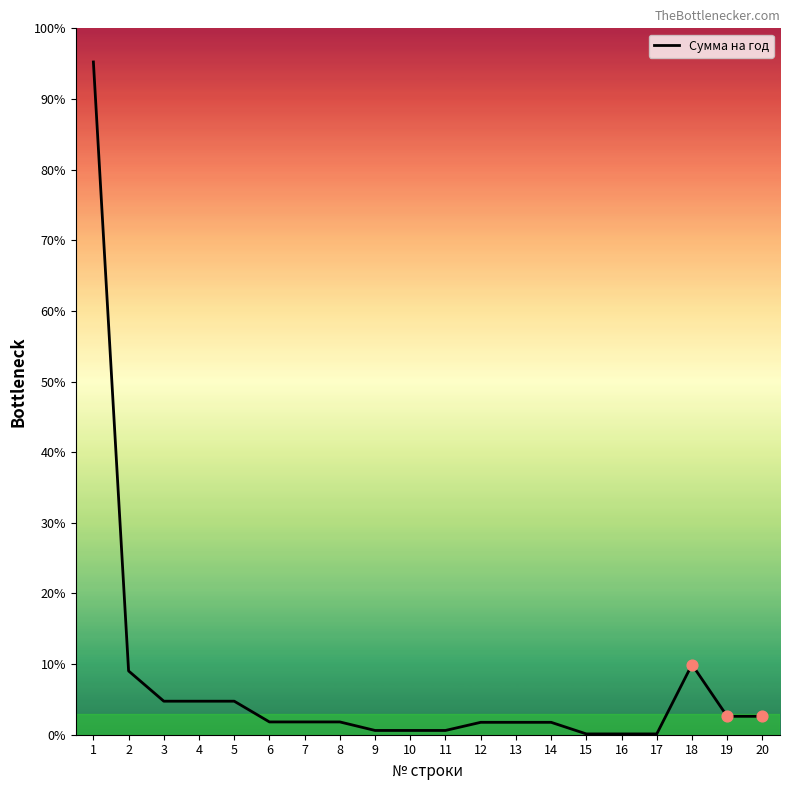

Which has a higher value, 11 or 8?

8